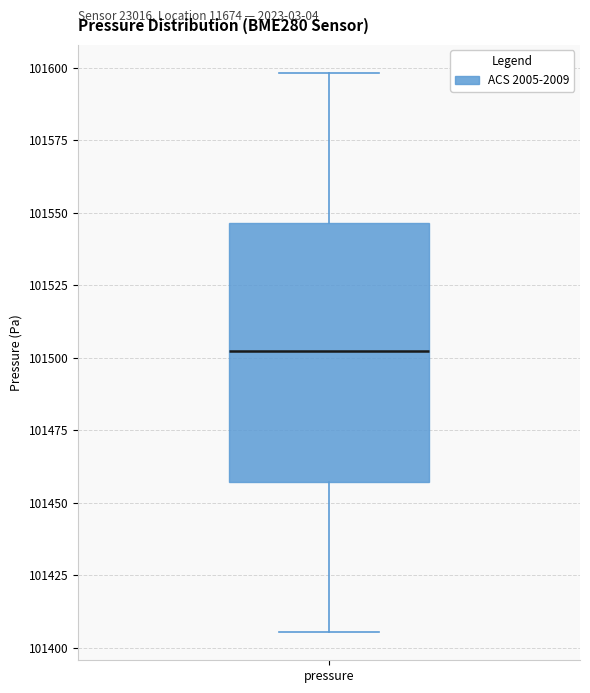

Transcribe this box plot: give where the median line is, the range the box spans, and where the two whiskers end, as read against the y-axis. The values are not printed on the chart, so give them approximately, as read against the axis.

median 101500, box 101455 to 101545, whiskers 101405 to 101600